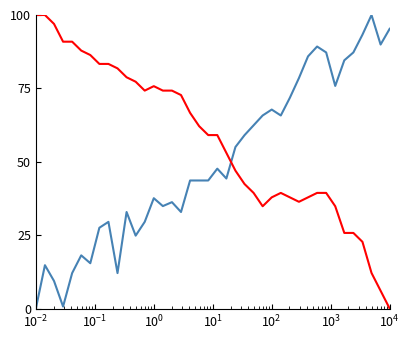

What is the maximum value shown in the chart?

100.0